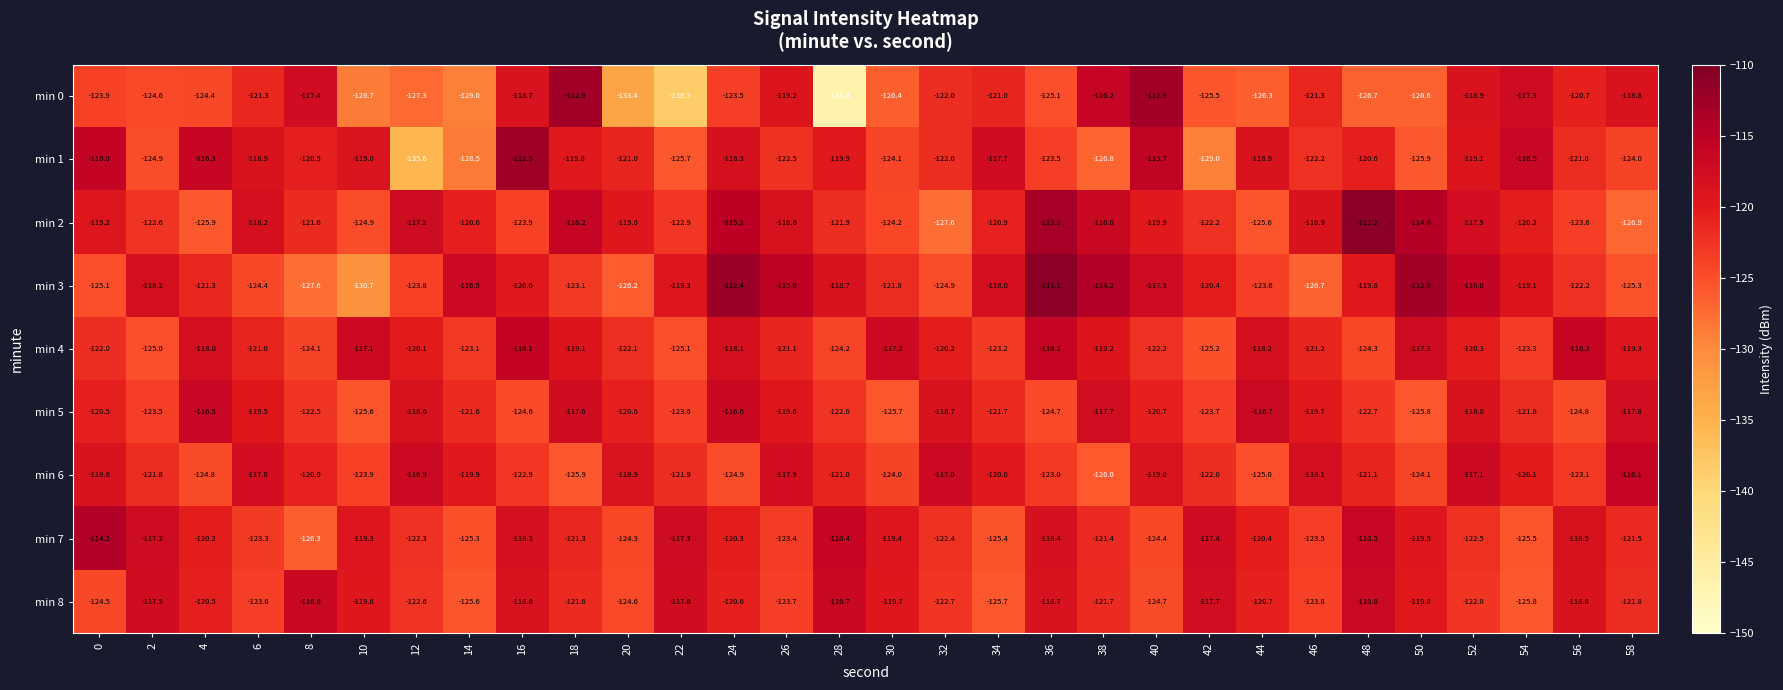

Between 44 and 56, which series saw the biggest shift?

min 5